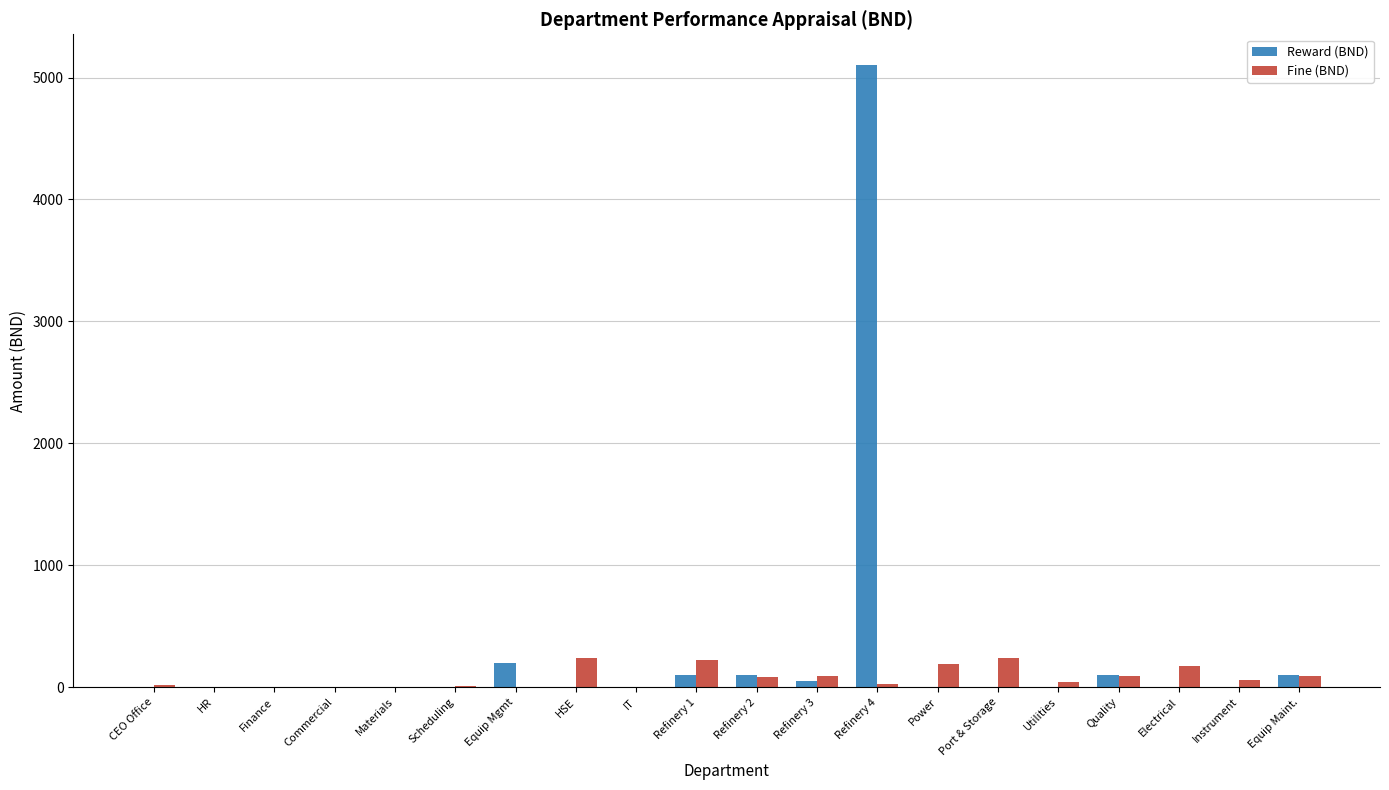

At which category is the sum across all series the highest?

Refinery 4